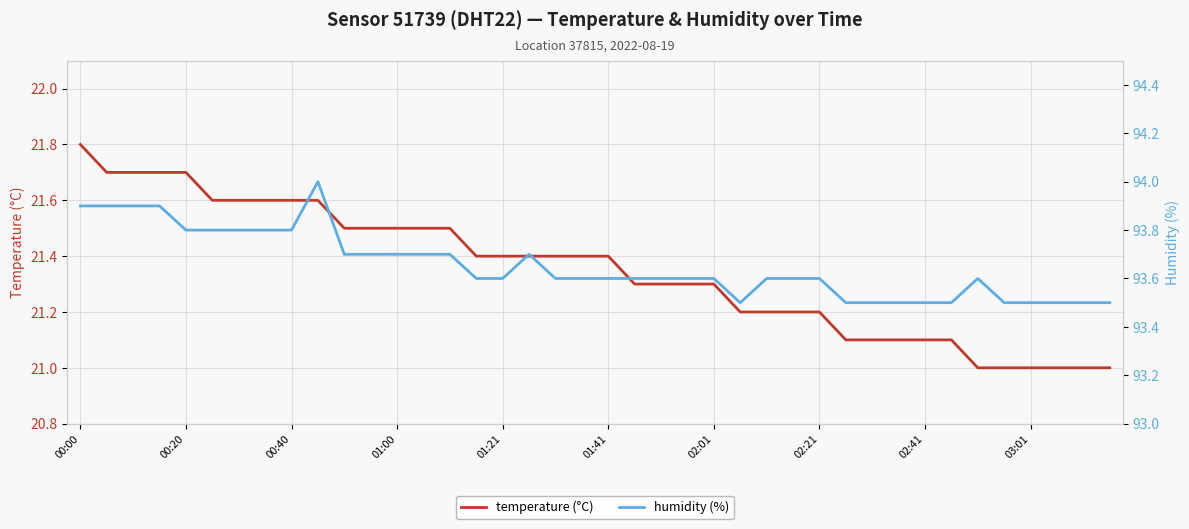

True or false: temperature (°C) and humidity (%) intersect in this chart.

False